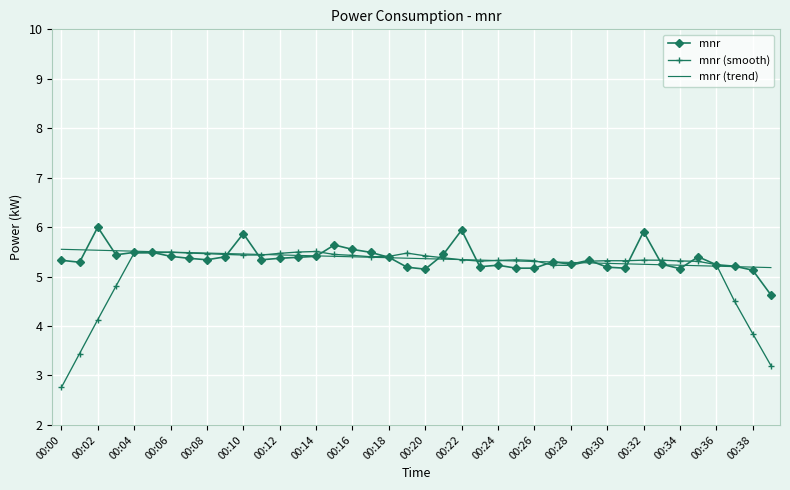

Which series has the largest range (max minus min)?

mnr (smooth)